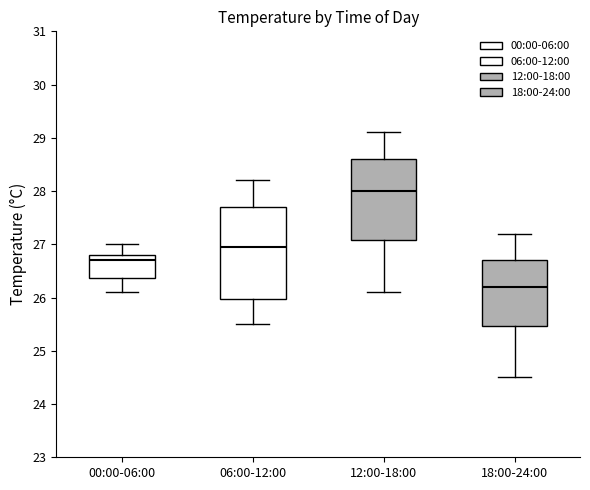

Which box's median line is the highest?

12:00-18:00